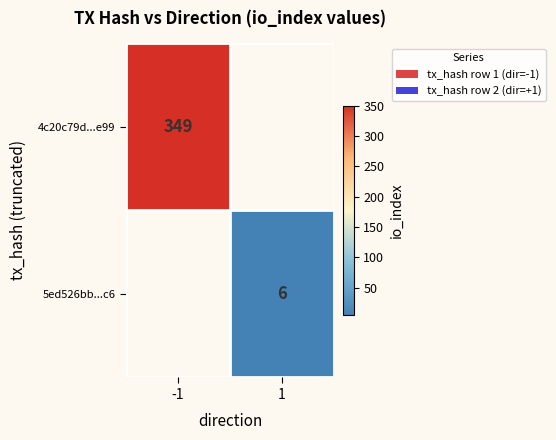

The 5ed526bb...c6 series shows 6 at 1. True or false?

True